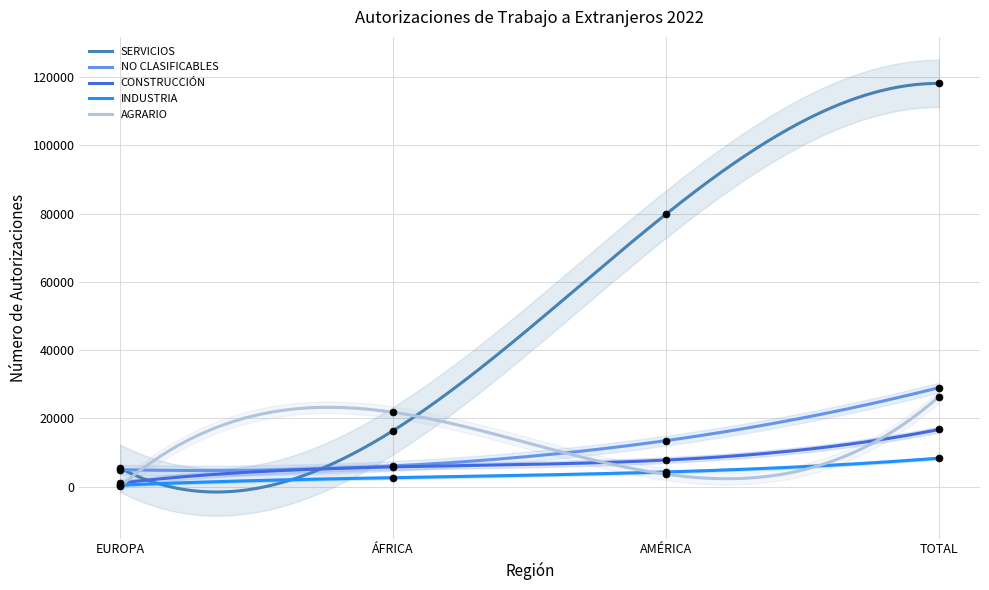

What is the total value across all series at AMÉRICA?

109198